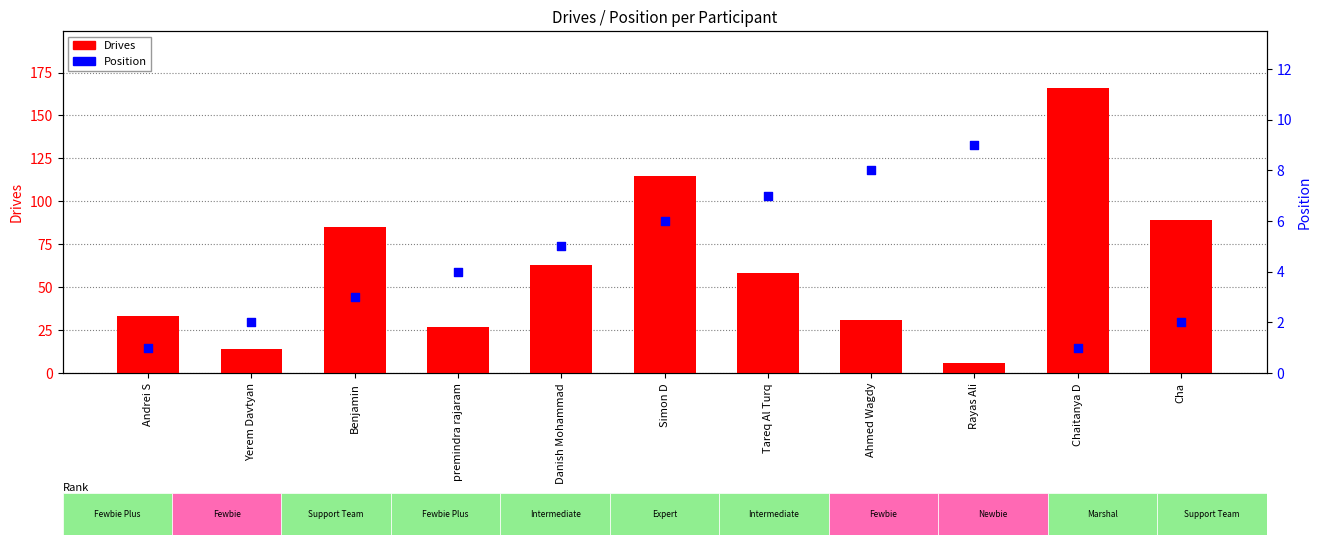

What is the total value across all series at Rayas Ali?

15